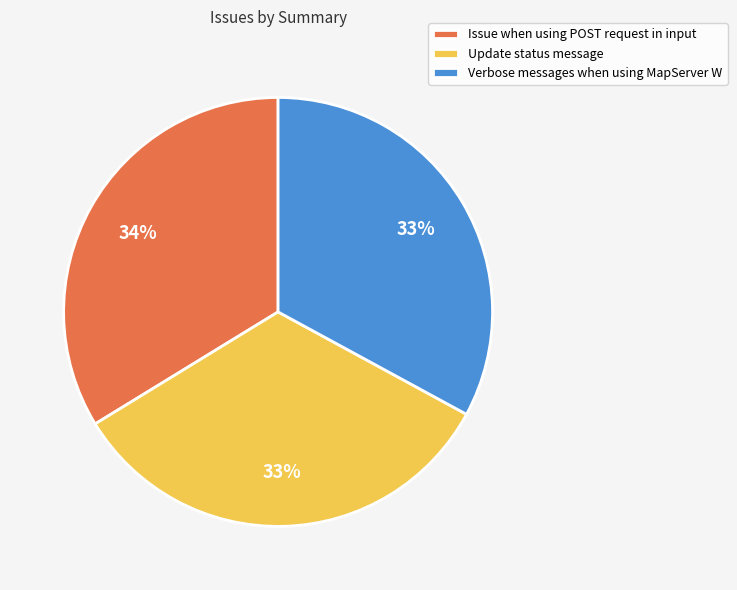

The Verbose messages when using MapServer W slice represents 33% of the pie. True or false?

True